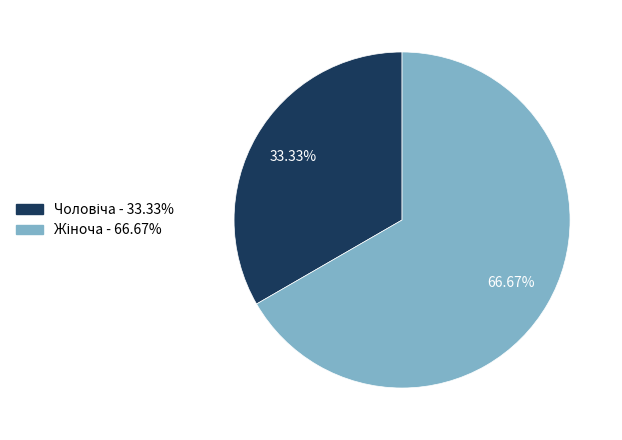

How many segments does this pie chart have?

2